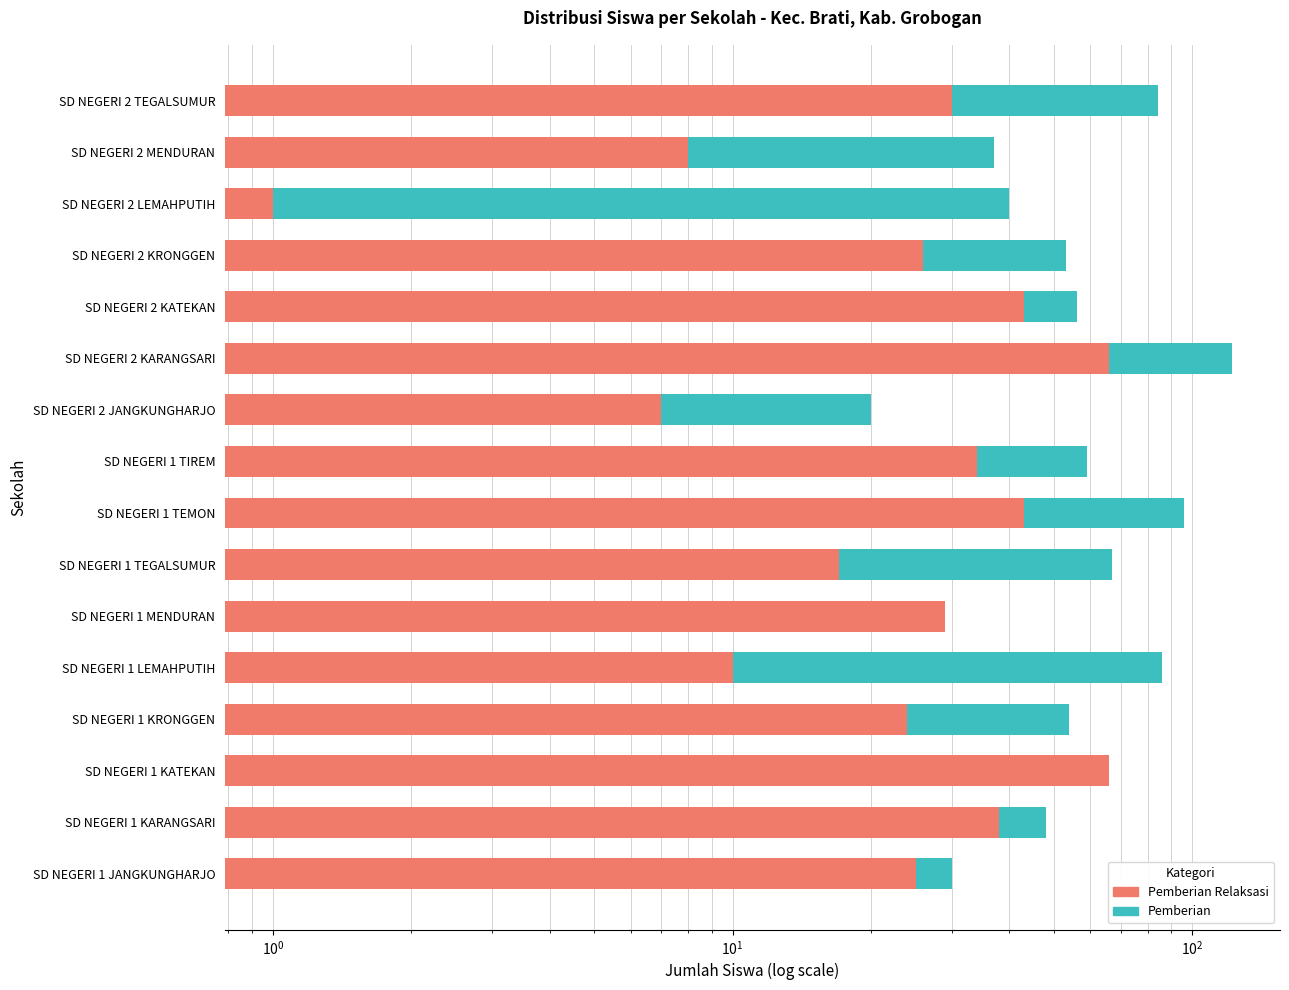

List the series in order of their overall mean, highest first.

Pemberian, Pemberian Relaksasi